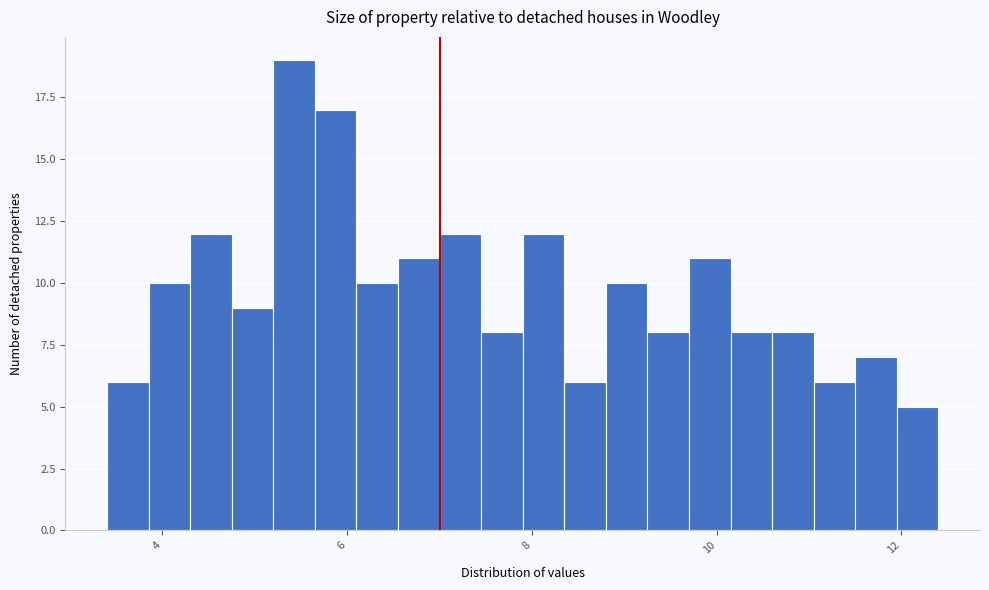

Read against the x-axis, roughly where is the centre of the tallest bar?

5.4